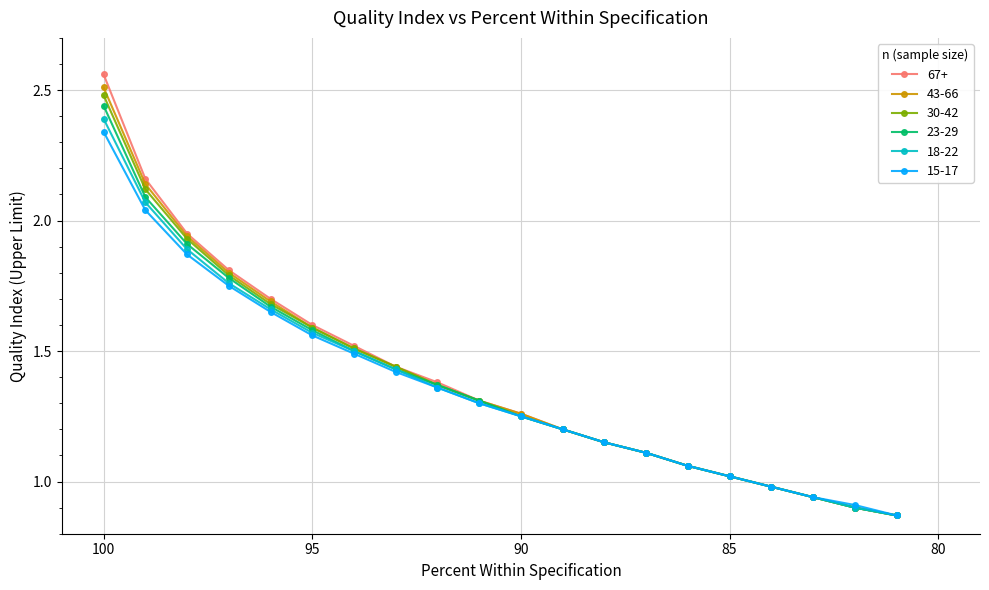

Count the number of categories in the chart.

20